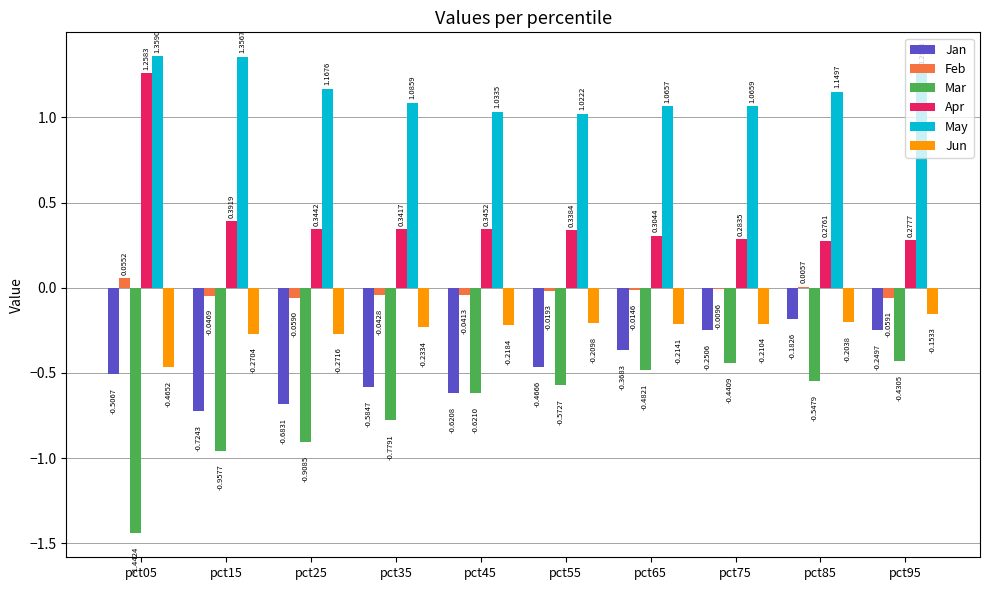

What is the sum of the Apr values at pct25 and pct15?

0.7